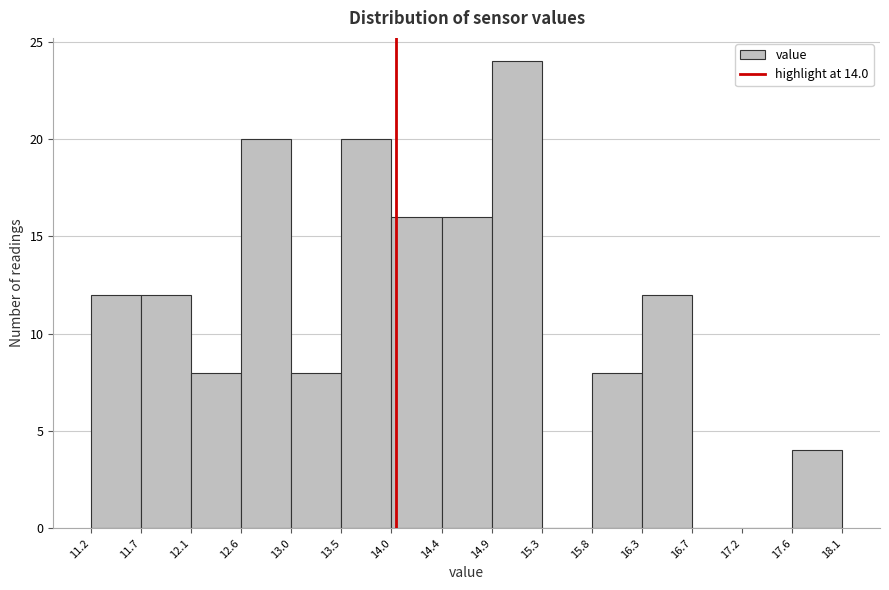

What is the height of the bar covering 12.1 to 12.6 on the x-axis? The values are not printed on the chart, so give them approximately, as read against the axis.

8